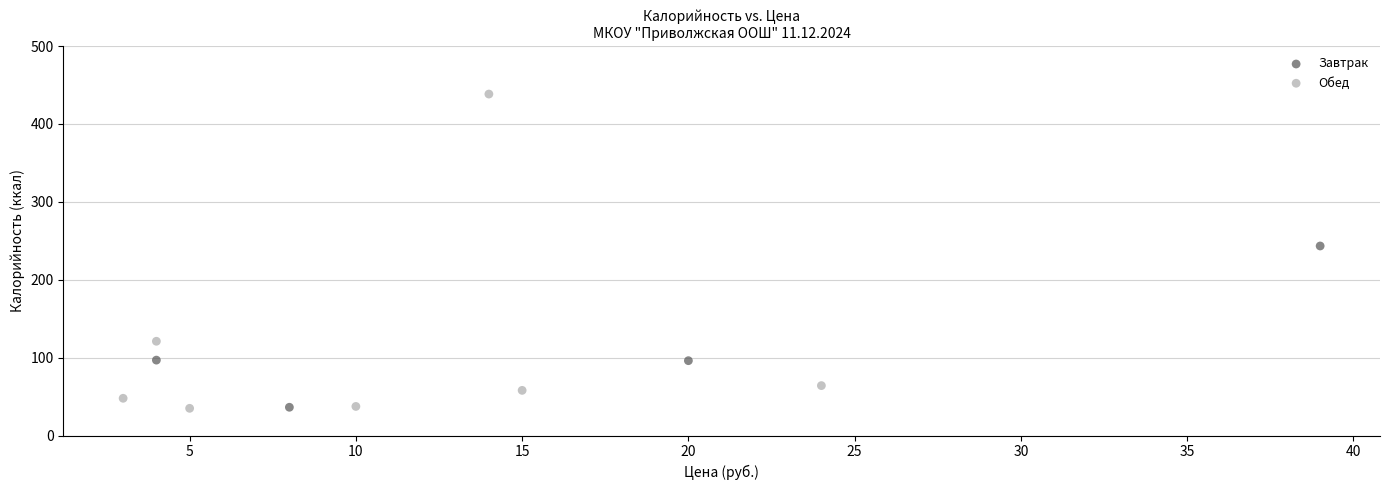

What are all the series names shown in the legend?

Завтрак, Обед